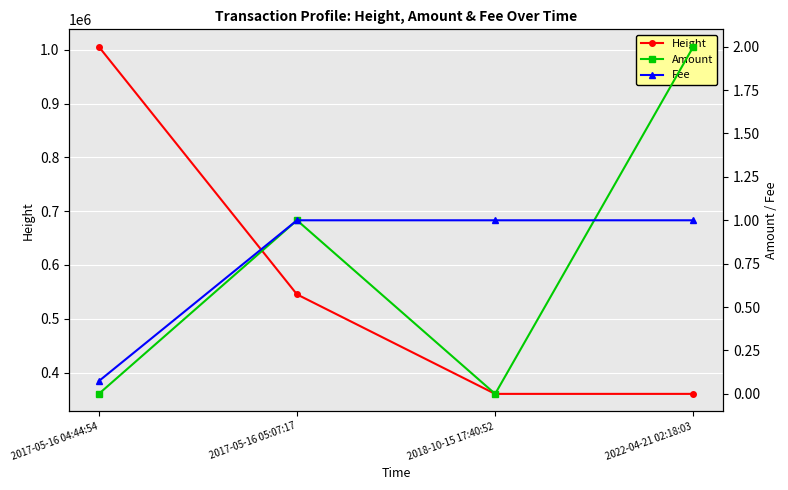

Rank the categories by Height value from lowest to highest.

2022-04-21 02:18:03, 2018-10-15 17:40:52, 2017-05-16 05:07:17, 2017-05-16 04:44:54